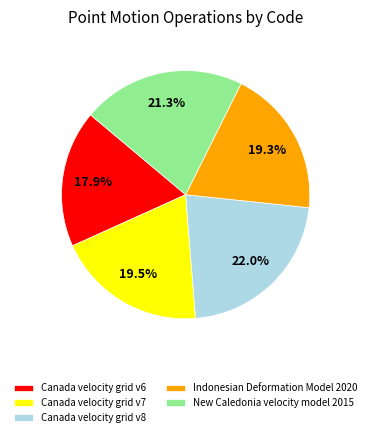

Is Indonesian Deformation Model 2020 the majority of the pie?

No